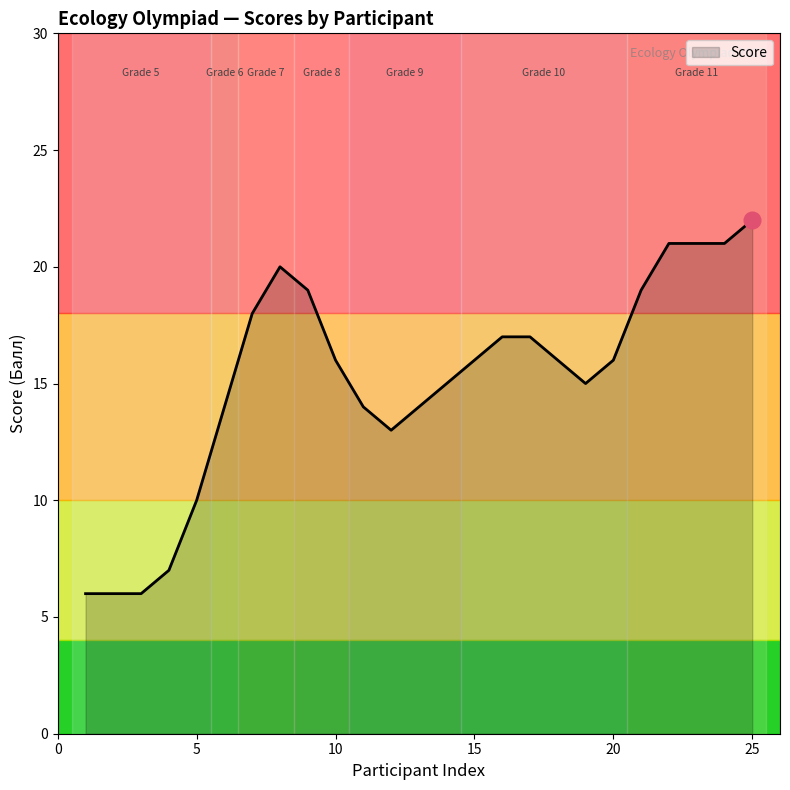

What is the minimum value shown in the chart?

6